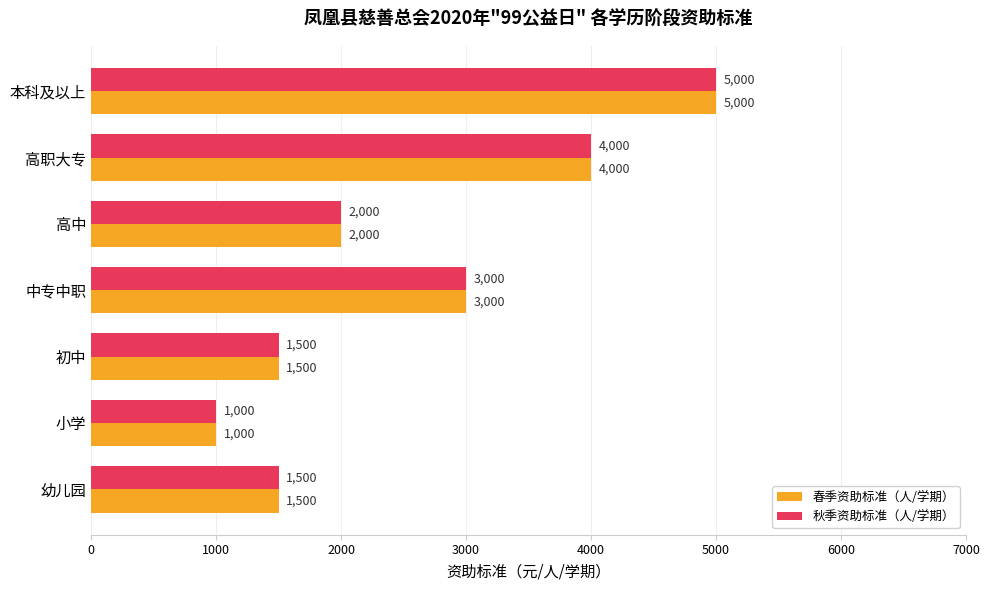

At how many categories does at least one series exceed 2854?

3